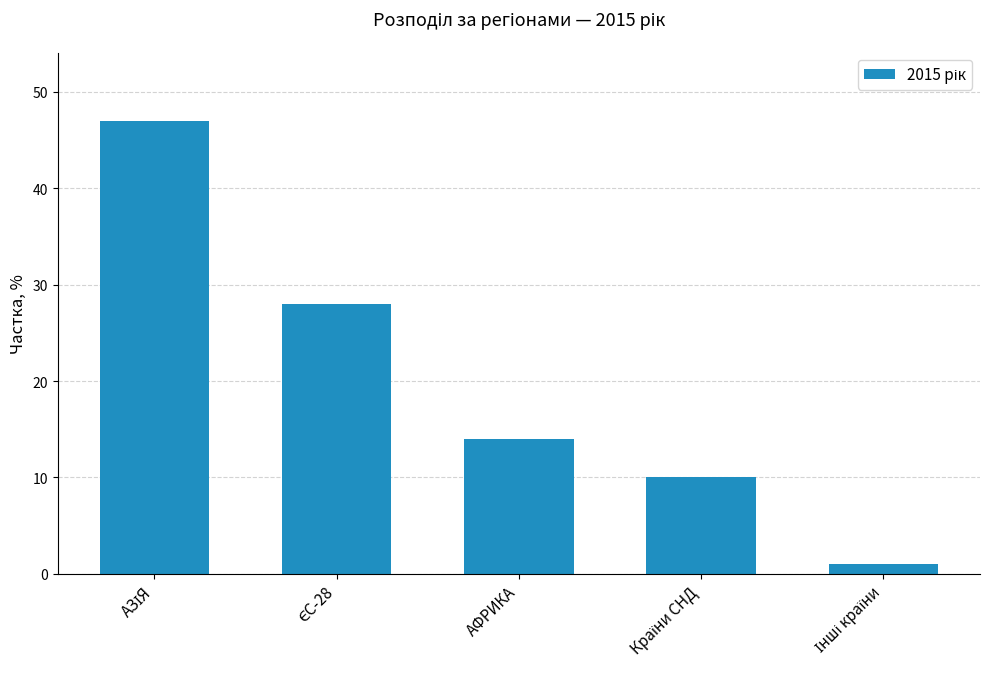

What is the maximum value shown in the chart?

47